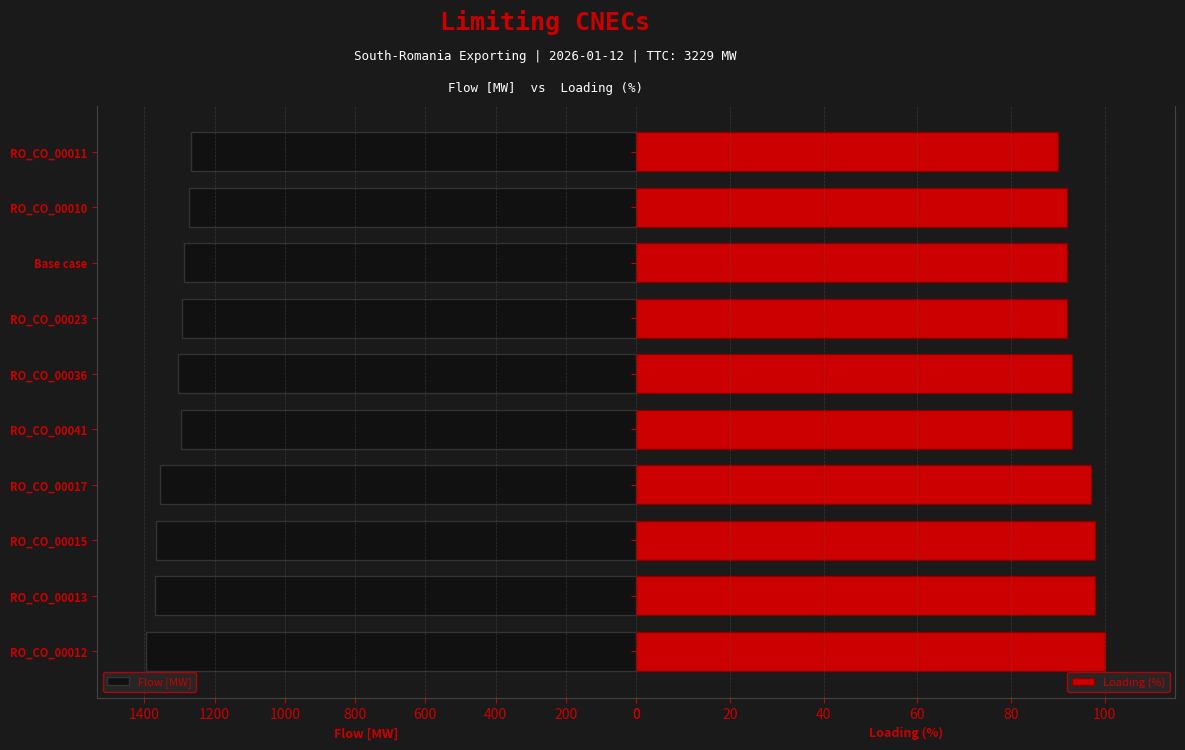

The Flow [MW] series shows 1876 at RO_CO_00036. True or false?

False